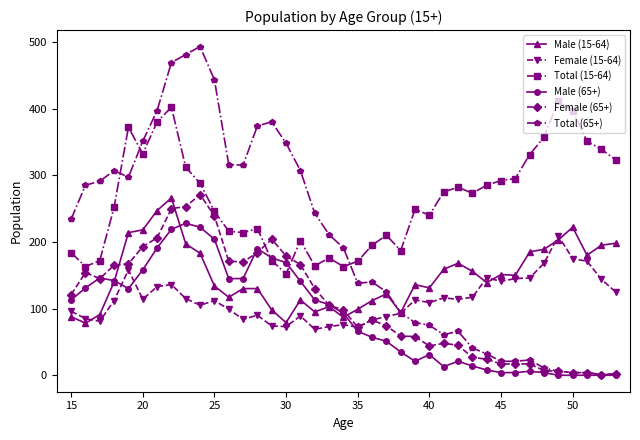

What are all the series names shown in the legend?

Male (15-64), Female (15-64), Total (15-64), Male (65+), Female (65+), Total (65+)